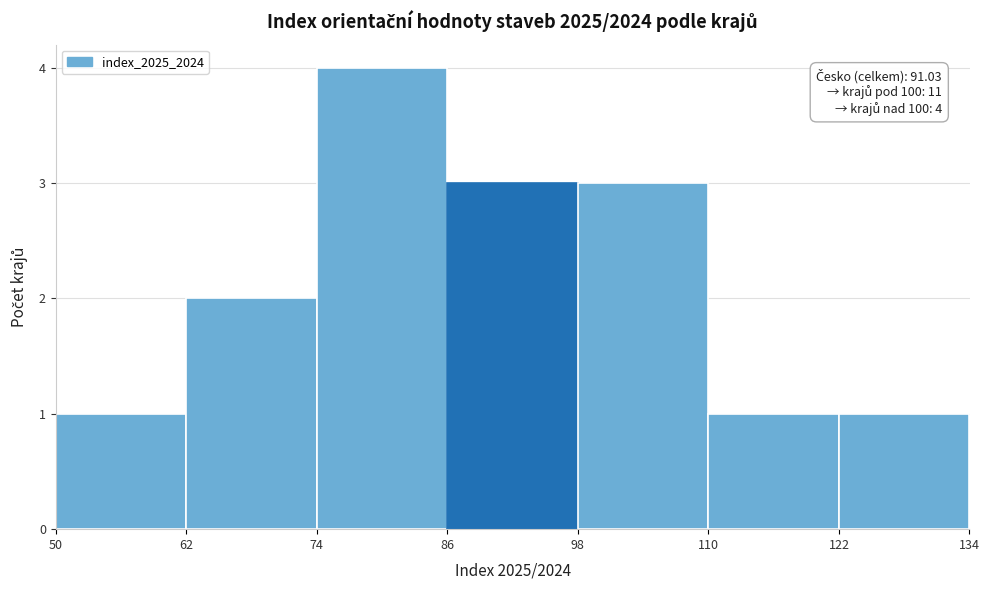

Over which range of the x-axis is the bar tallest?

74 to 86